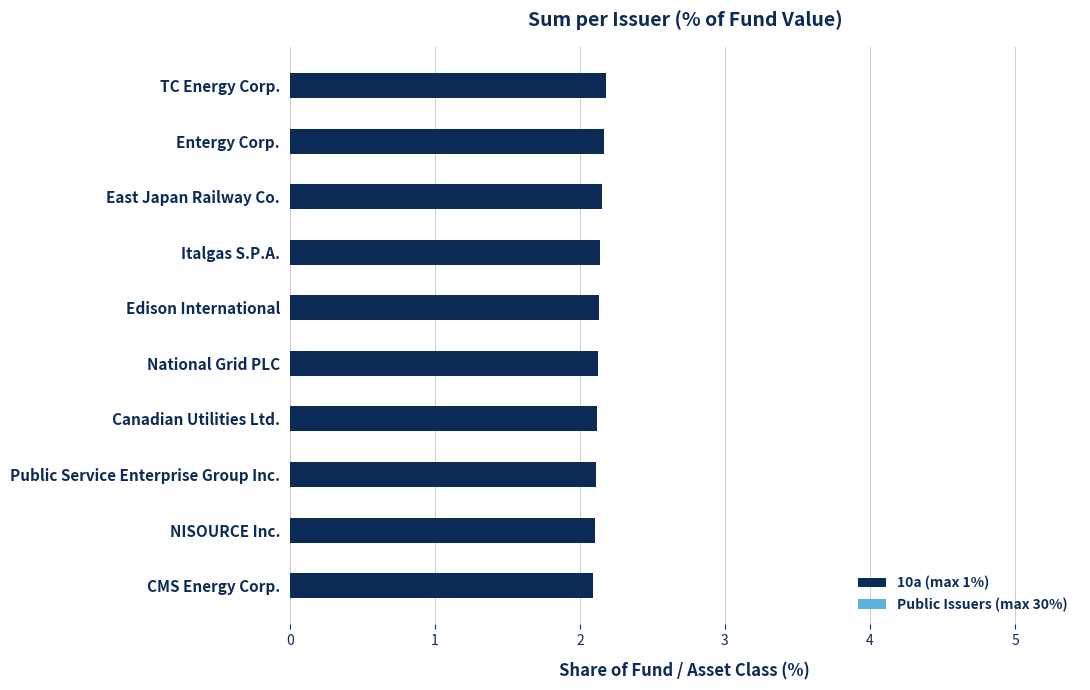

How many data points does each series have?

10